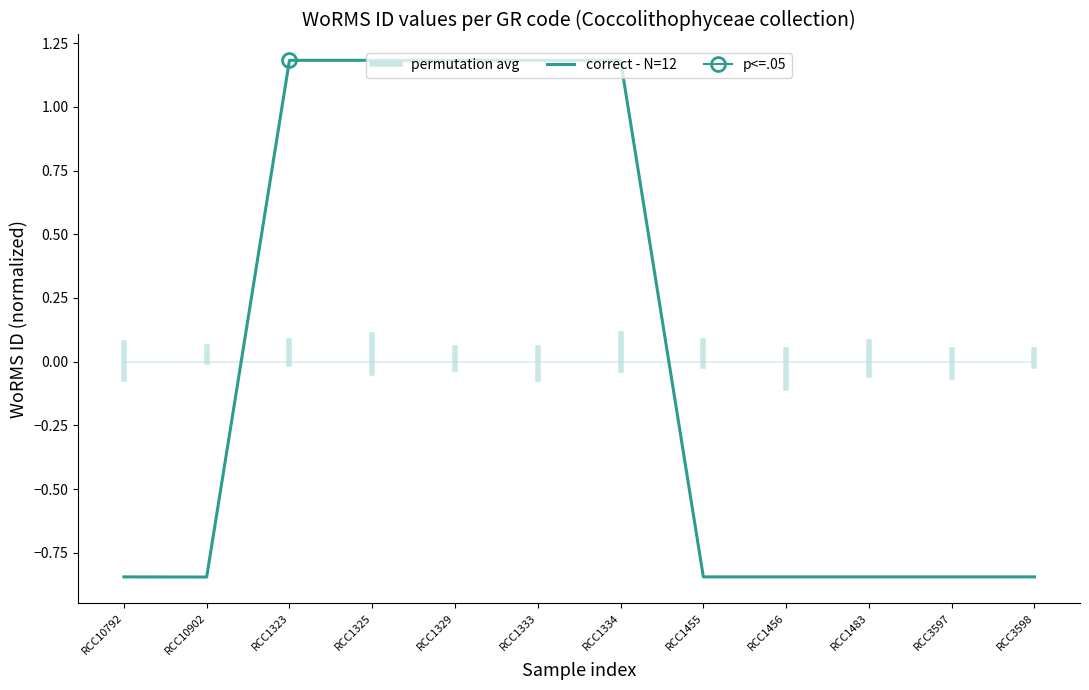

What is the difference between the maximum and minimum values?

2.0